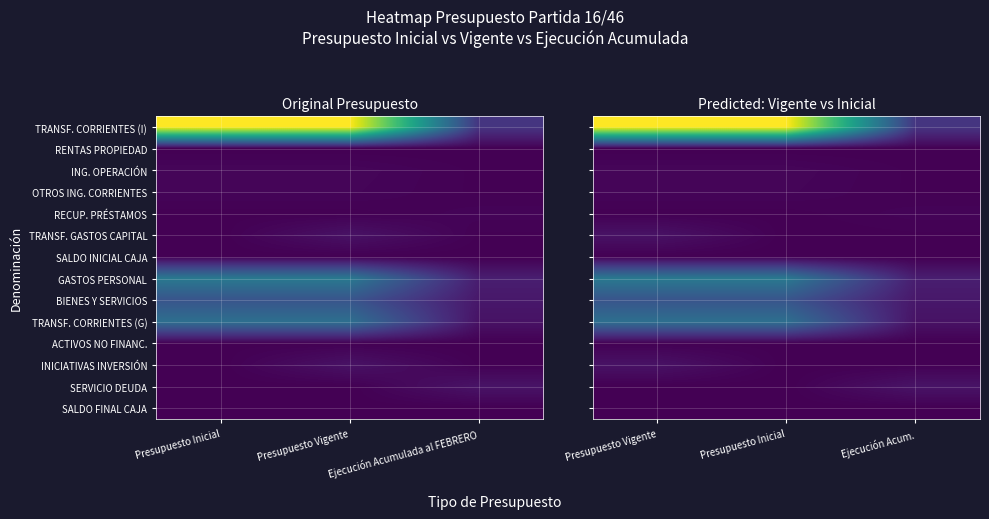

The value of SERVICIO DEUDA at Presupuesto Inicial is 0. True or false?

True